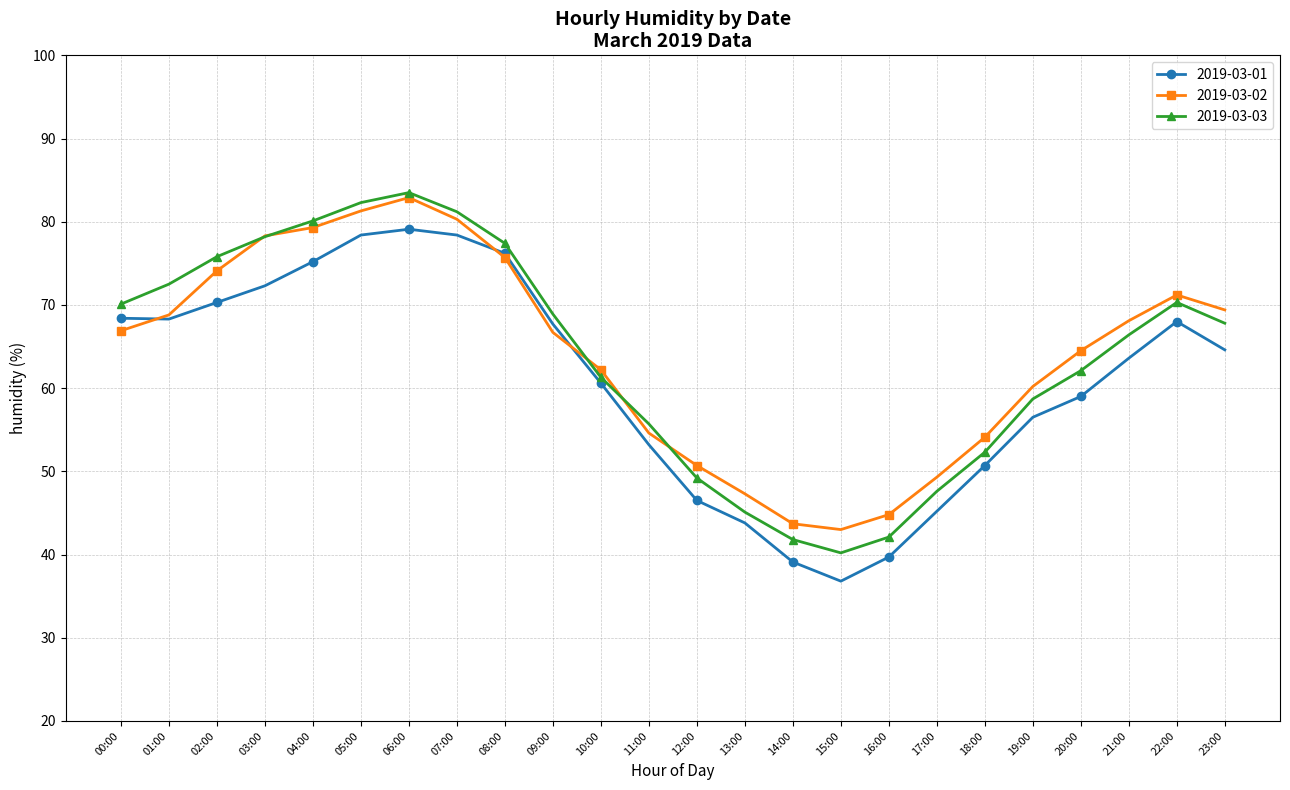

Which series has the widest spread of values?

2019-03-03